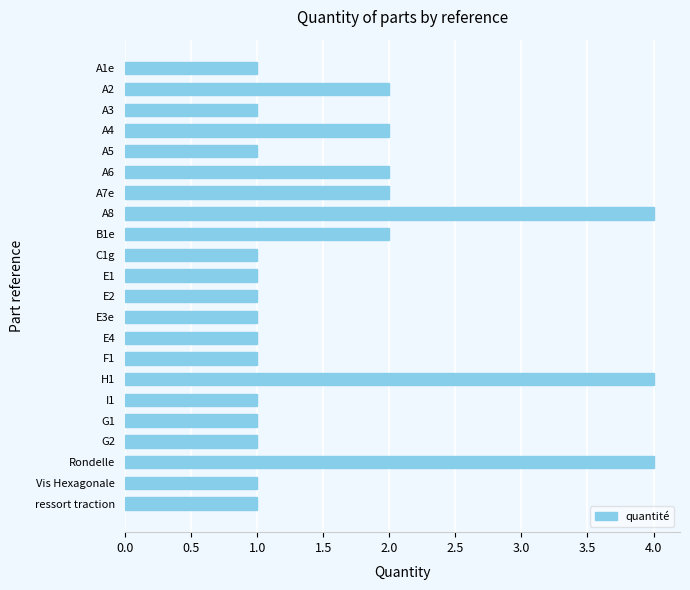

Reading top to bottom, transcribe all the data shown in this chart.

A1e=1	A2=2	A3=1	A4=2	A5=1	A6=2	A7e=2	A8=4	B1e=2	C1g=1	E1=1	E2=1	E3e=1	E4=1	F1=1	H1=4	I1=1	G1=1	G2=1	Rondelle=4	Vis Hexagonale=1	ressort traction=1